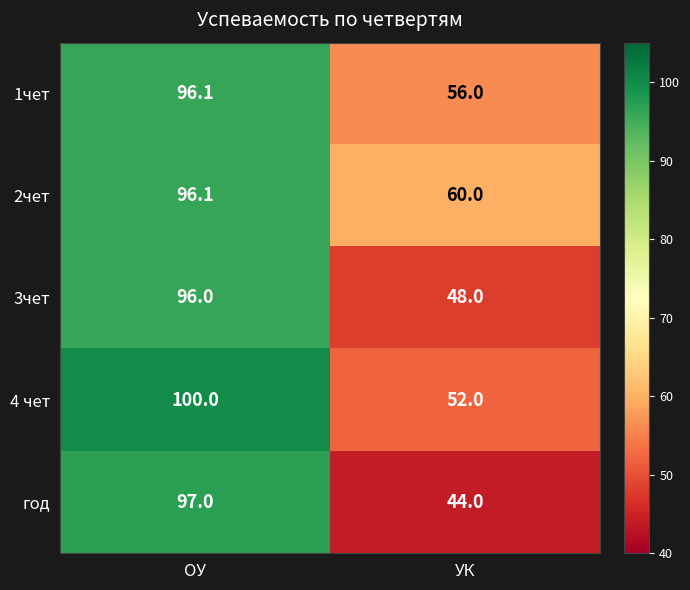

Which series has the largest range (max minus min)?

год